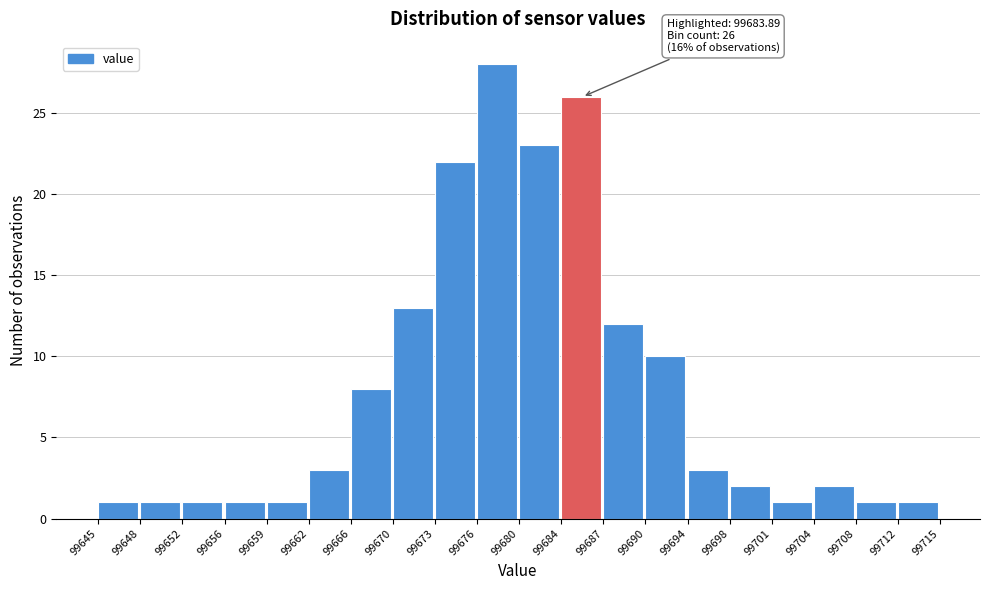

Which range on the x-axis has the tallest bar?

99676 to 99680